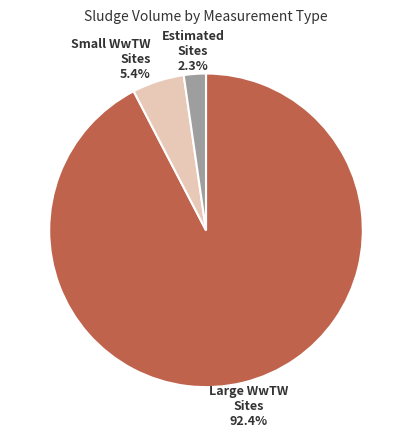

Does any single category account for the majority?

Yes